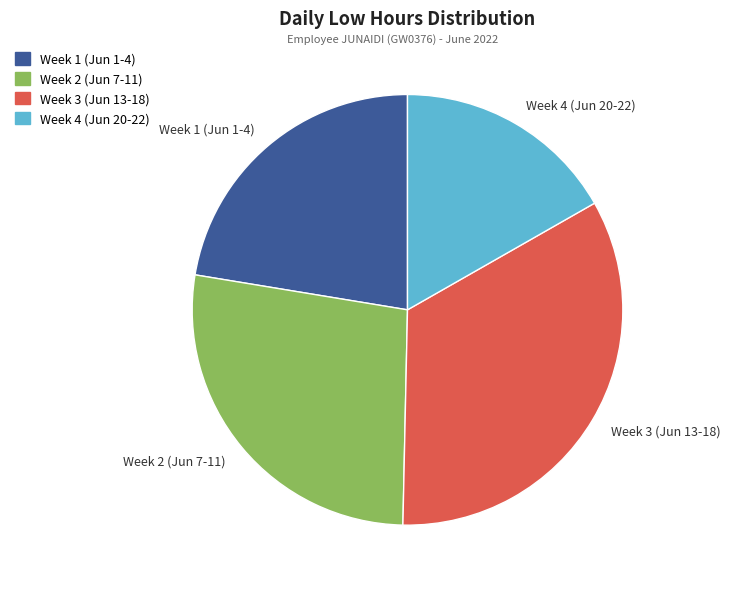

Which slice is the smallest?

Week 4 (Jun 20-22)